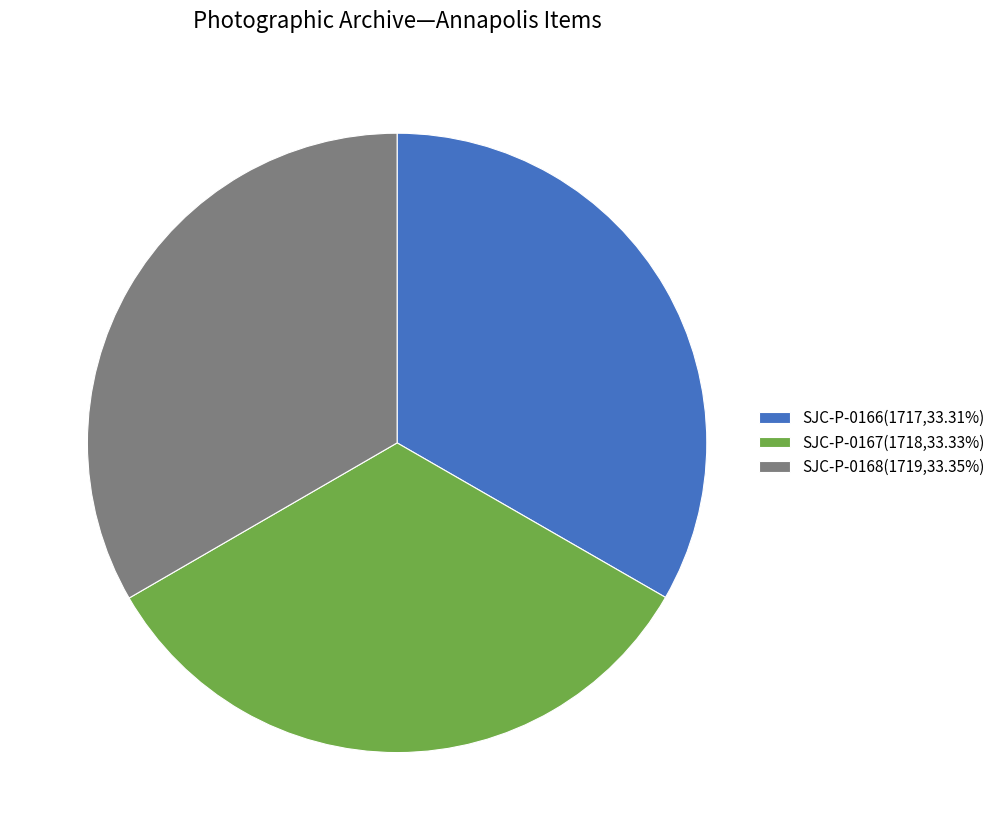

Do SJC-P-0168(1719,33.35%) and SJC-P-0167(1718,33.33%) together represent more than half of the pie?

Yes